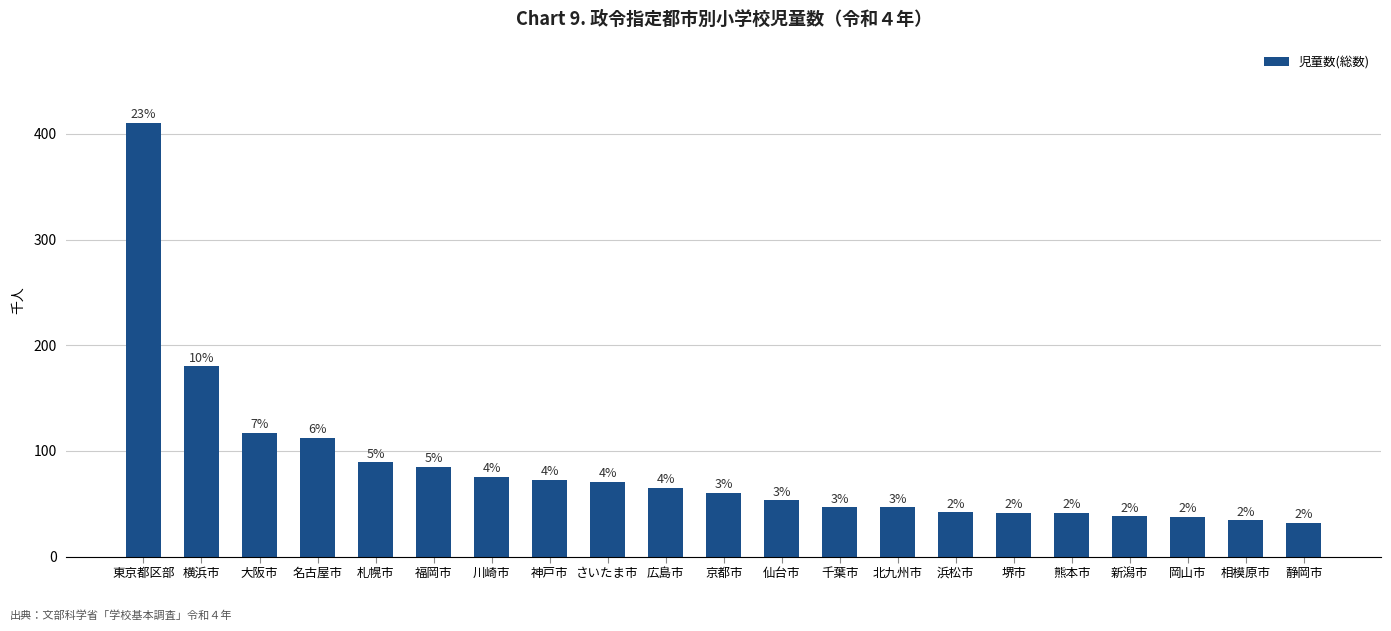

List the labels in order of value, smallest first.

静岡市, 相模原市, 岡山市, 新潟市, 熊本市, 堺市, 浜松市, 北九州市, 千葉市, 仙台市, 京都市, 広島市, さいたま市, 神戸市, 川崎市, 福岡市, 札幌市, 名古屋市, 大阪市, 横浜市, 東京都区部